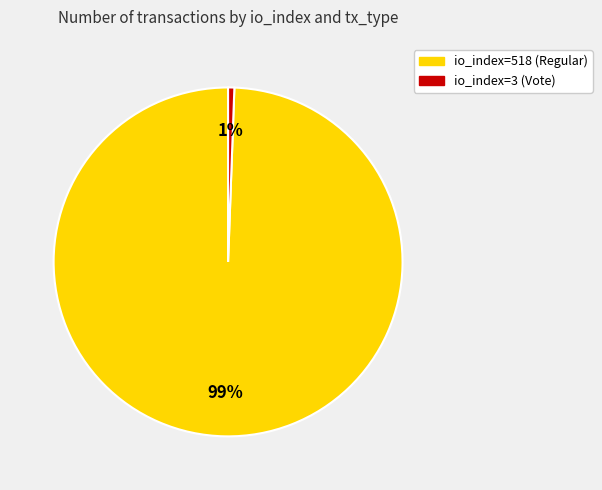

Is the sum of io_index=518 (Regular) and io_index=3 (Vote) greater than half?

Yes